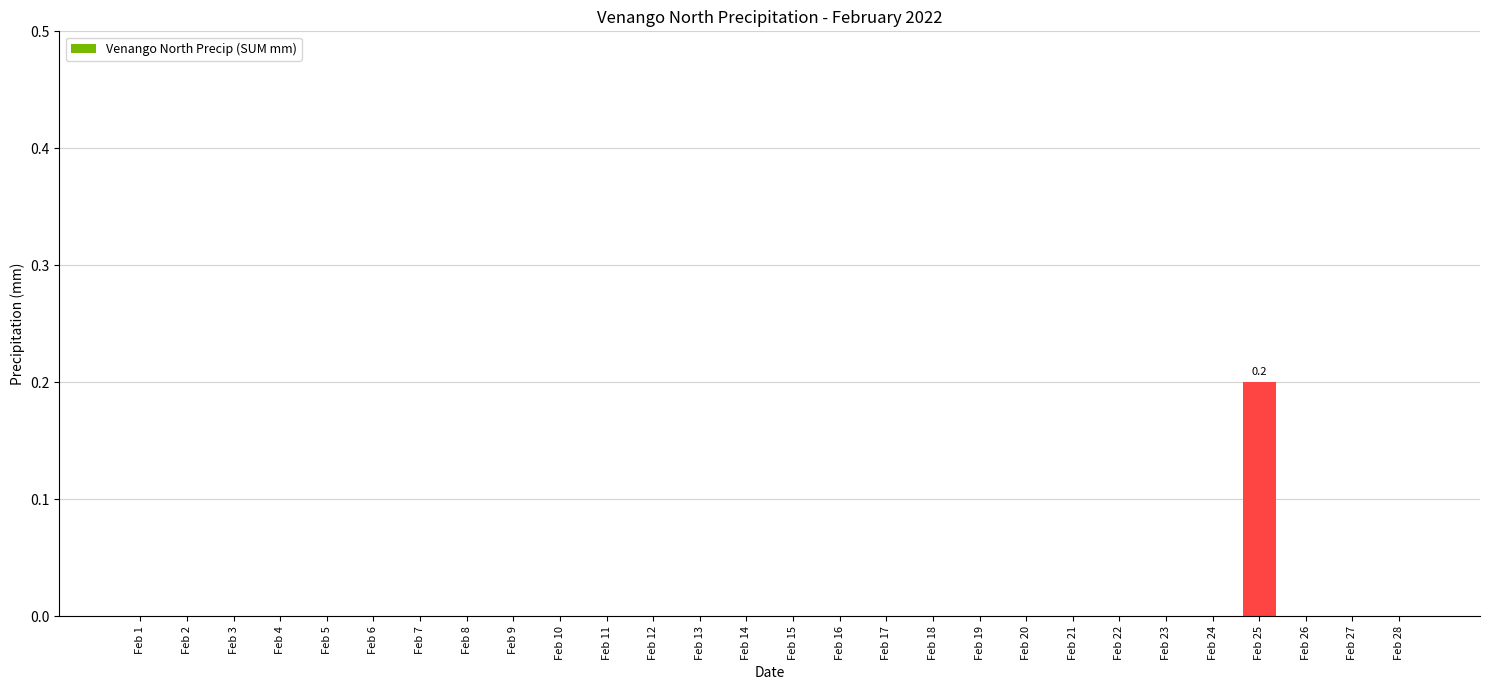

Which category has the highest value across all series?

Feb 25